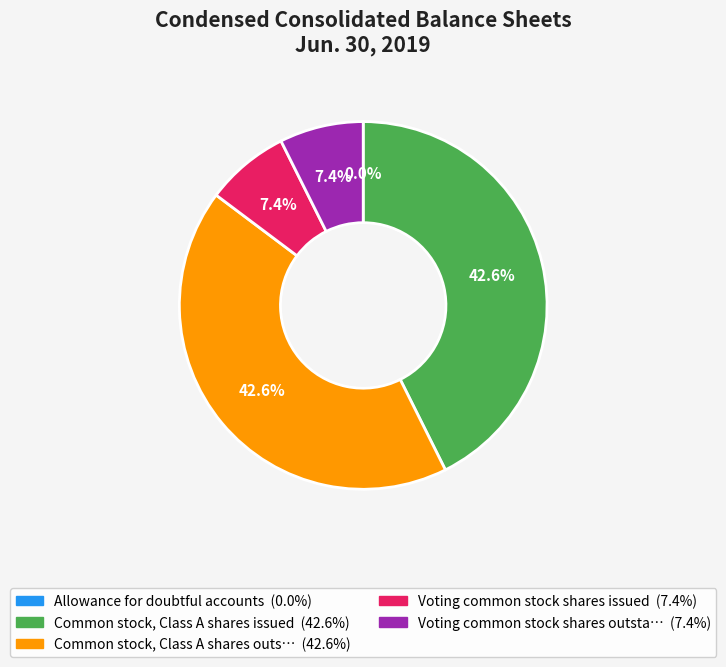

Is there a majority slice in this chart?

No